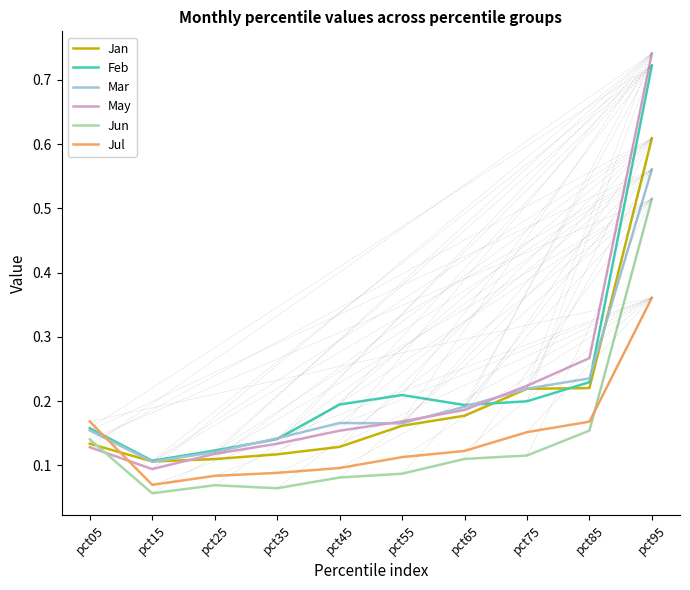

Which series changed the most between pct65 and pct85?

May